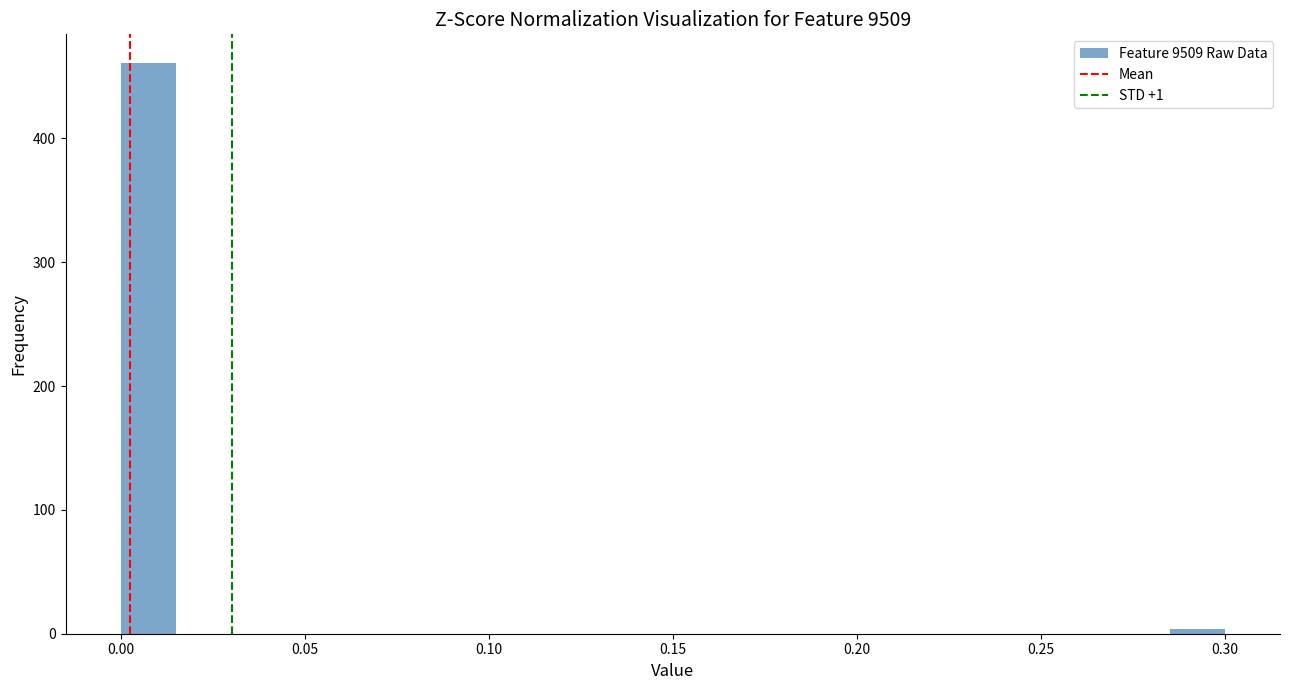

Around what value on the x-axis is the tallest bar? Give the approximate position of its centre, as read against the axis.

0.010